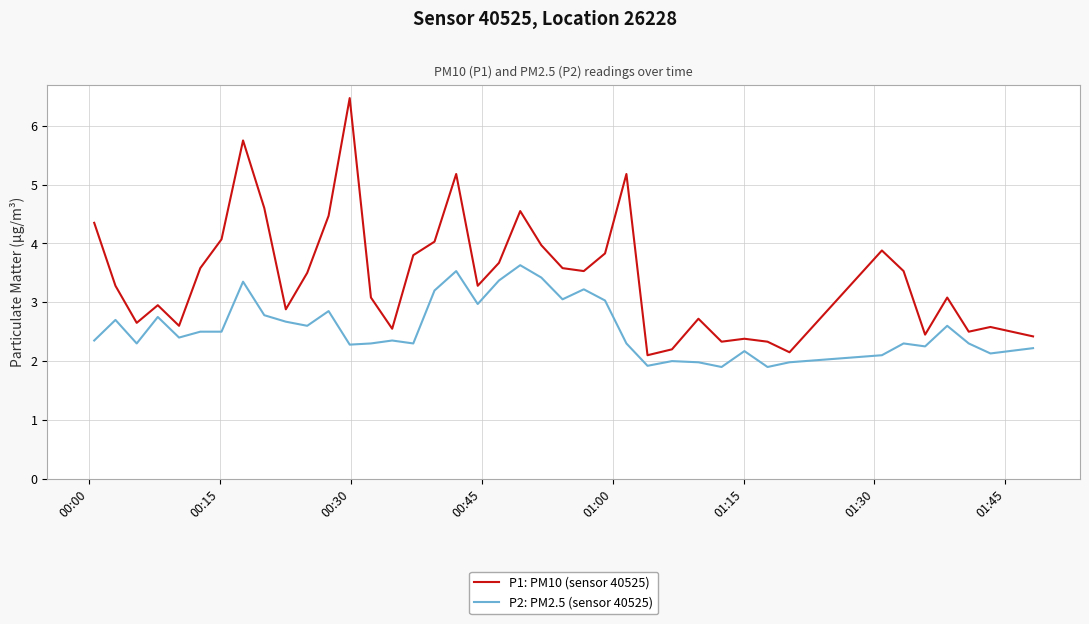

How many lines are shown in the chart?

2